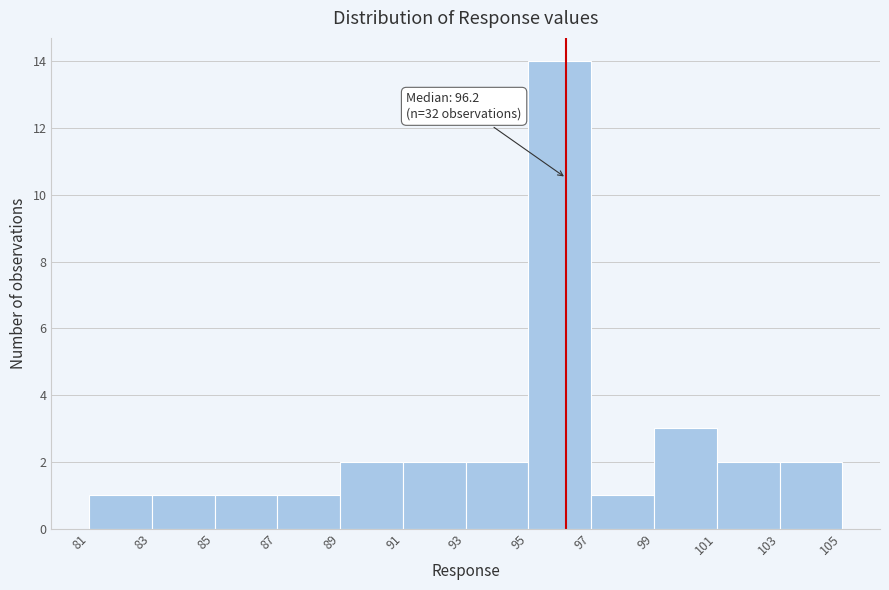

Which range on the x-axis has the tallest bar?

95 to 97